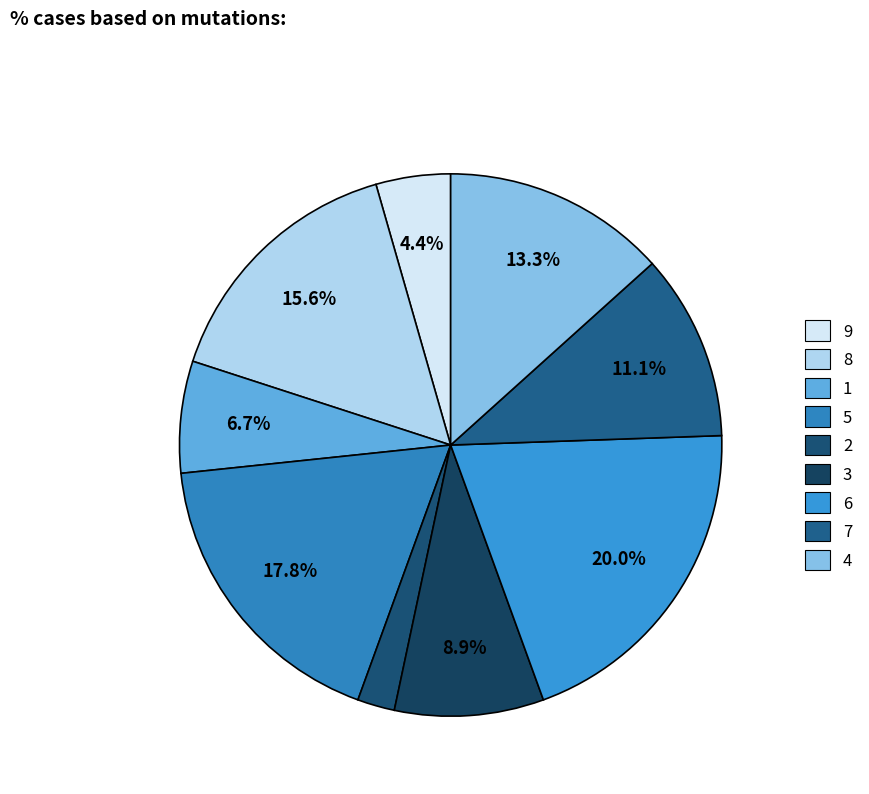

To the nearest percent, what is the difference between the 3 and 8 slice percentages?

7%